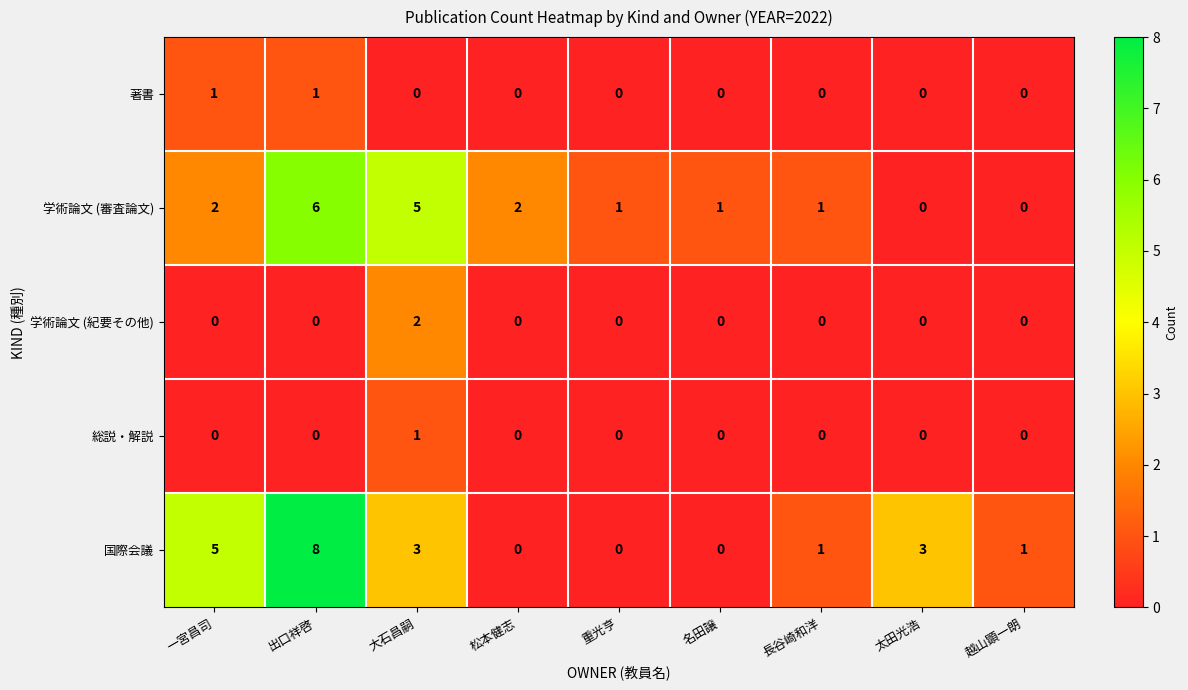

At which category is the sum across all series the highest?

出口祥啓